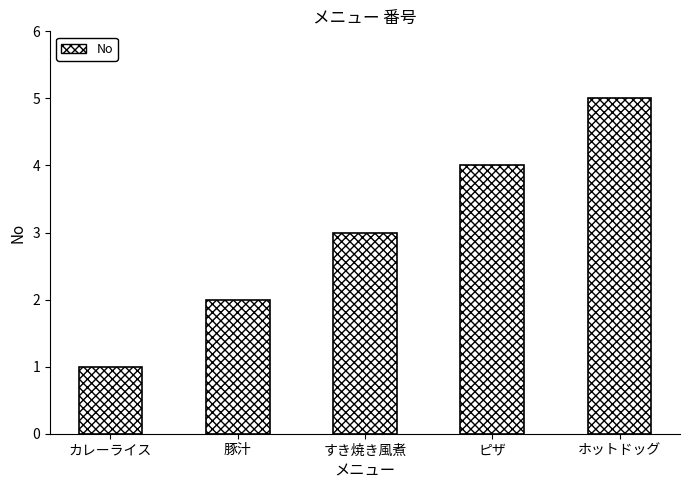

Count the number of categories in the chart.

5